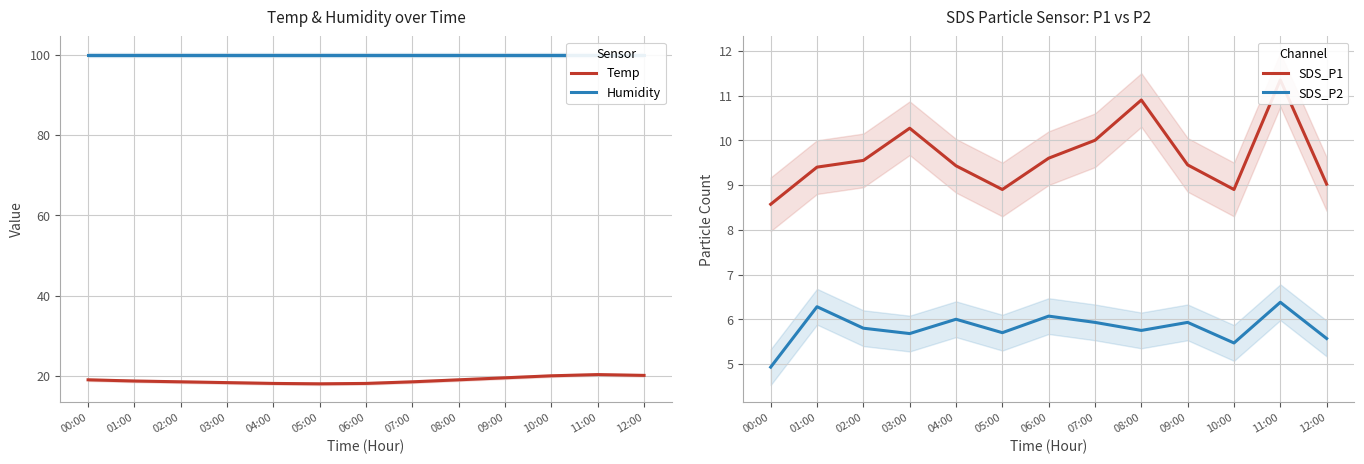

True or false: SDS_P1 and SDS_P2 cross at least once.

False